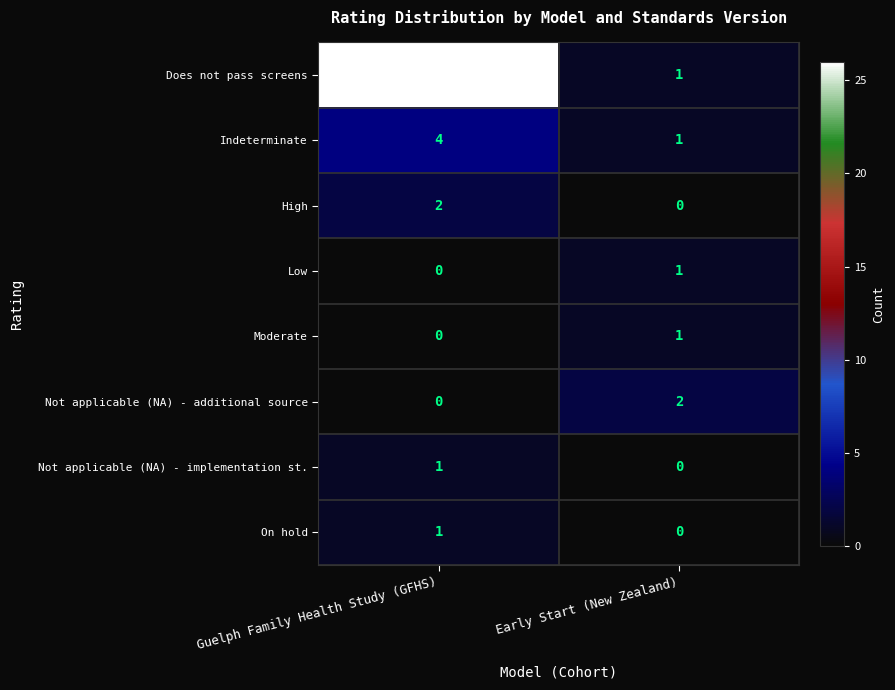

What is the spread (max minus min) of values at Guelph Family Health Study (GFHS)?

26